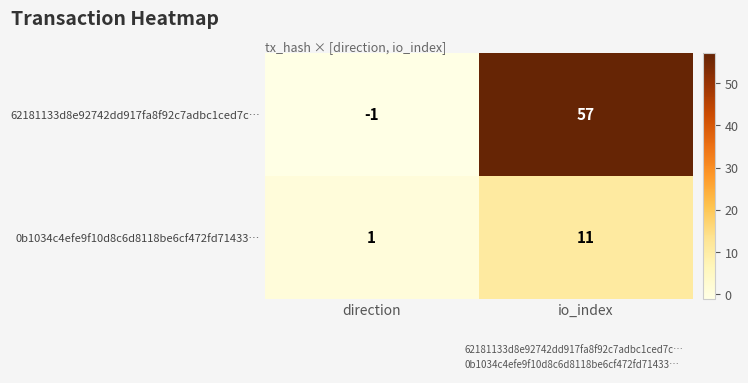

What value does the 0b1034c4efe9f10d8c6d8118be6cf472fd71433… series have at direction?

1